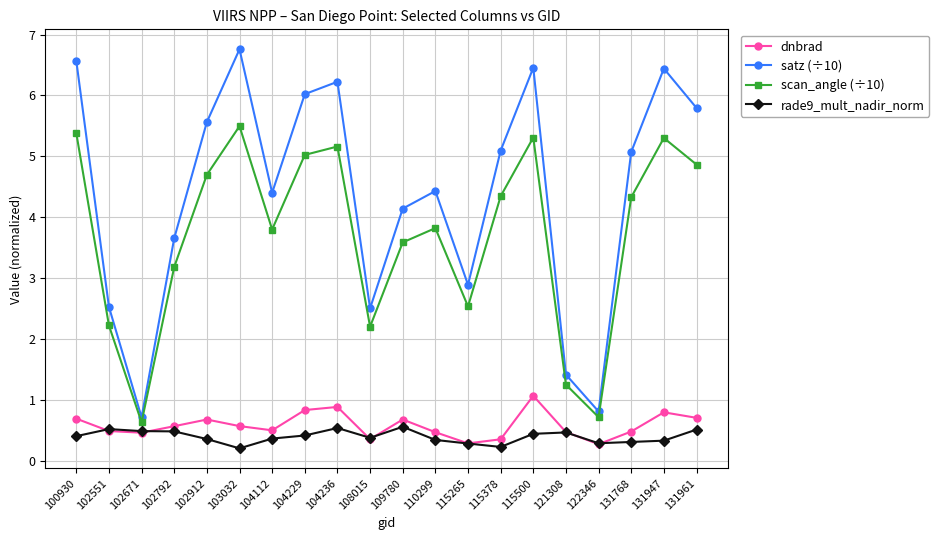

How many values in the satz (÷10) series exceed 5?

10